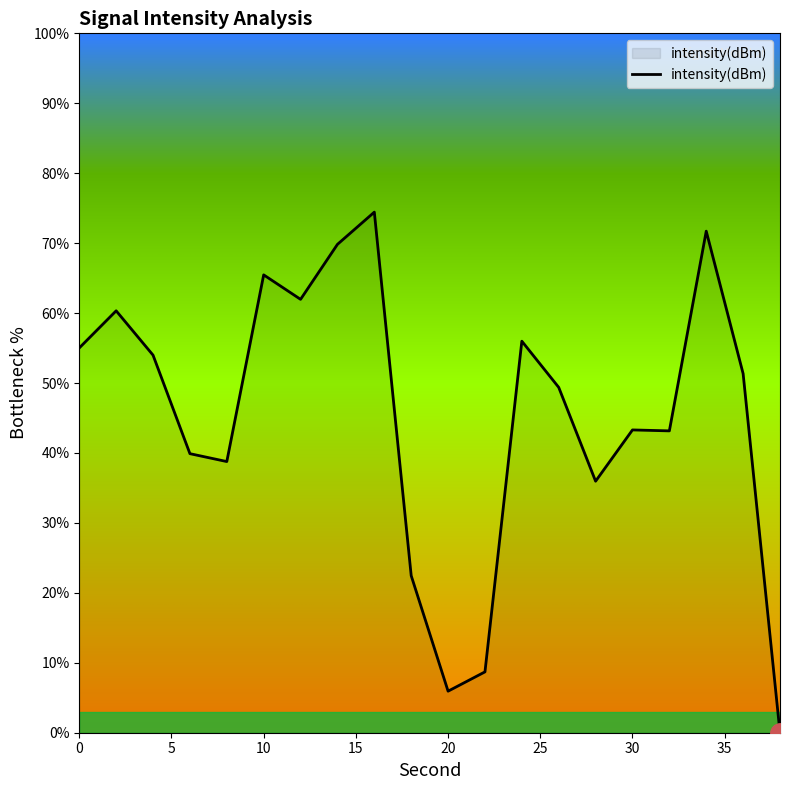

What is the maximum value shown in the chart?

74.4